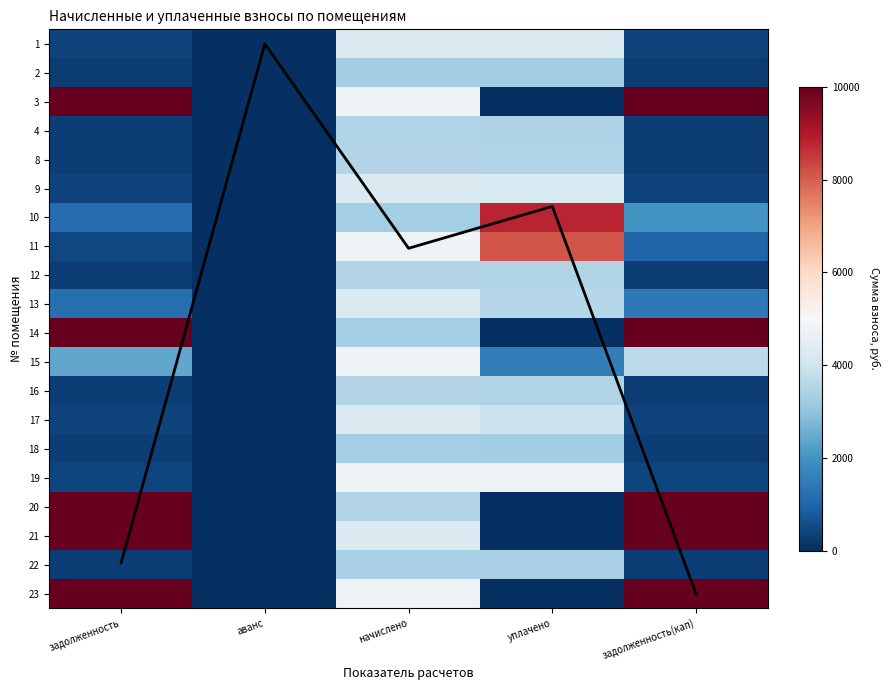

At which label is 2 closest to 1635?

задолженность